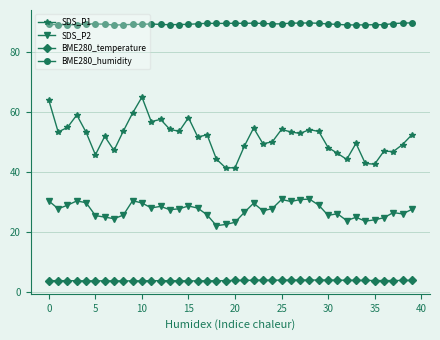

True or false: SDS_P1 has more than 1 points higher than both neighbors.

True